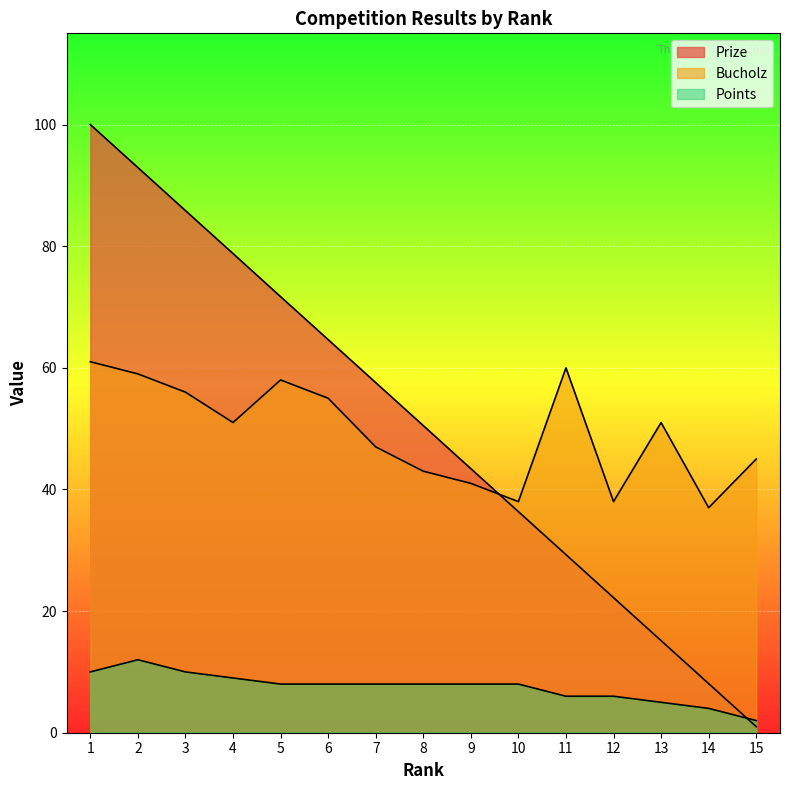

Rank the series by their maximum value, from highest to lowest.

Prize, Bucholz, Points